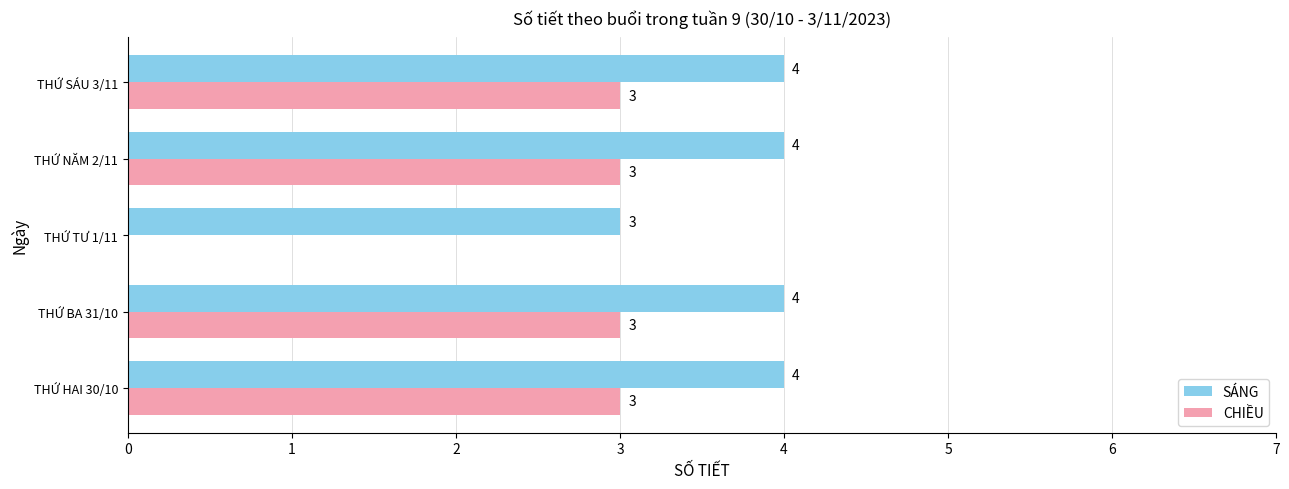

What is the total value across all series at THỨ HAI 30/10?

7